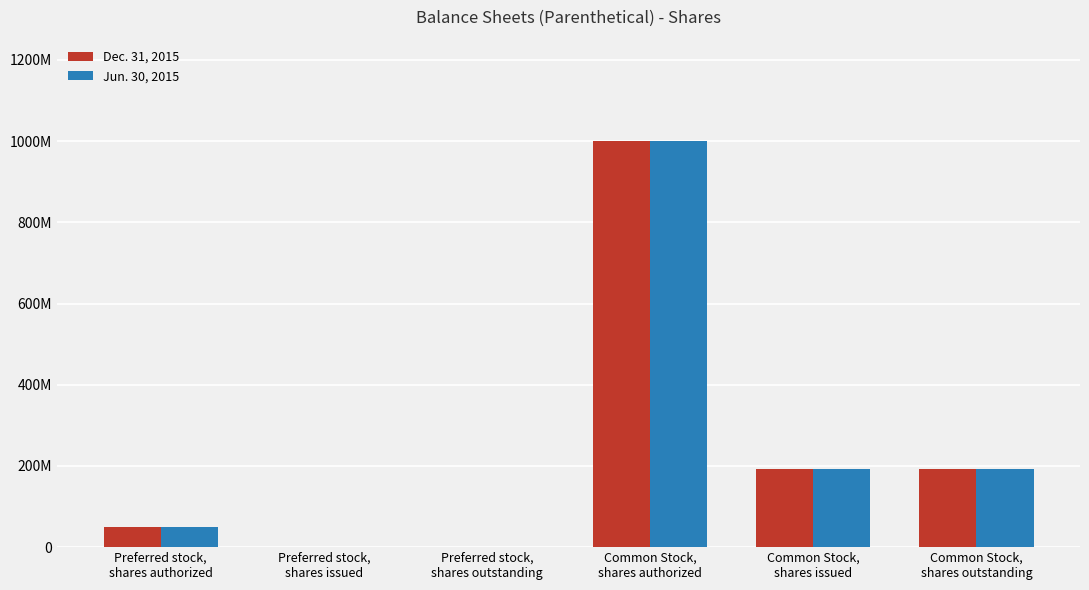

Which category has the lowest value across all series?

Preferred stock,
shares issued